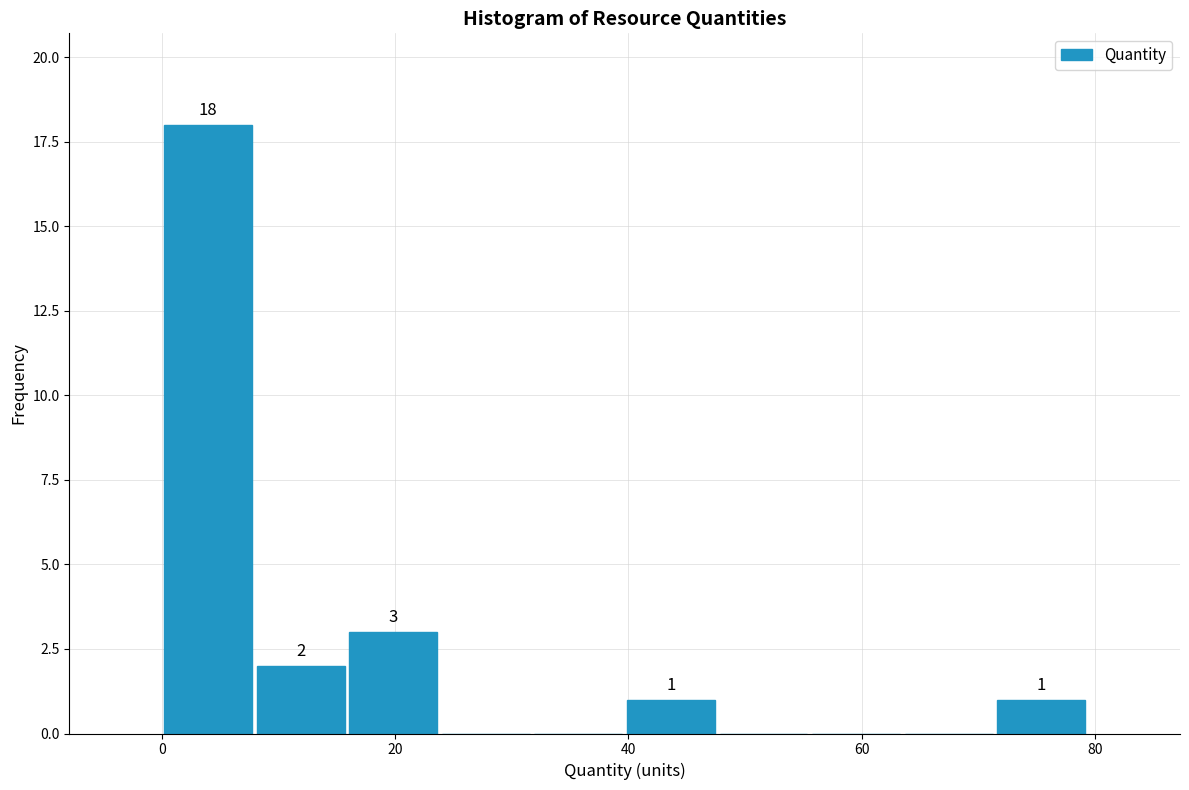

Around what value on the x-axis is the tallest bar? Give the approximate position of its centre, as read against the axis.

4